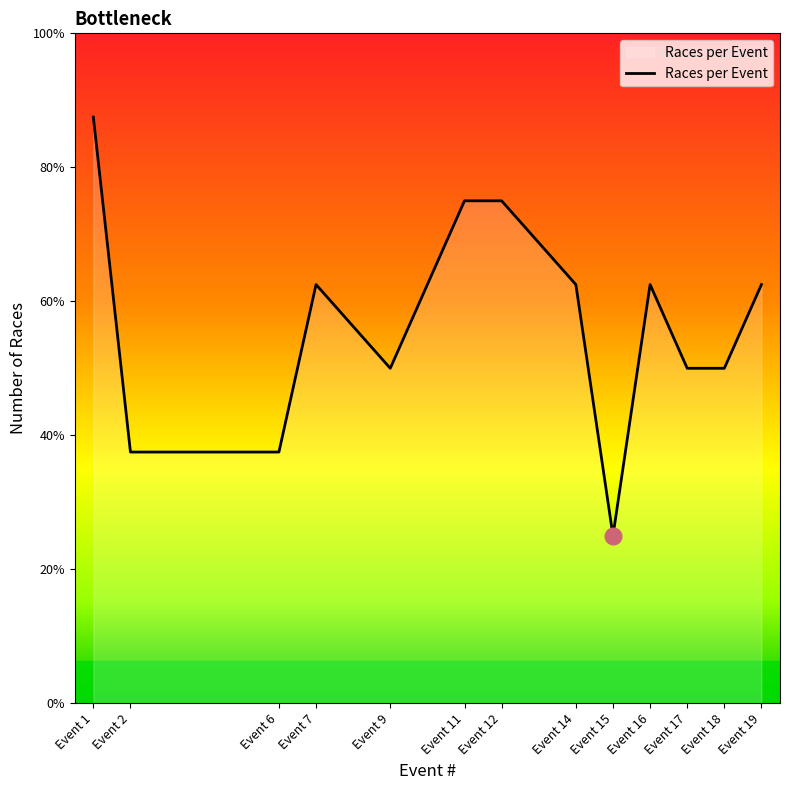

Count the values in the range 4 to 5.

7